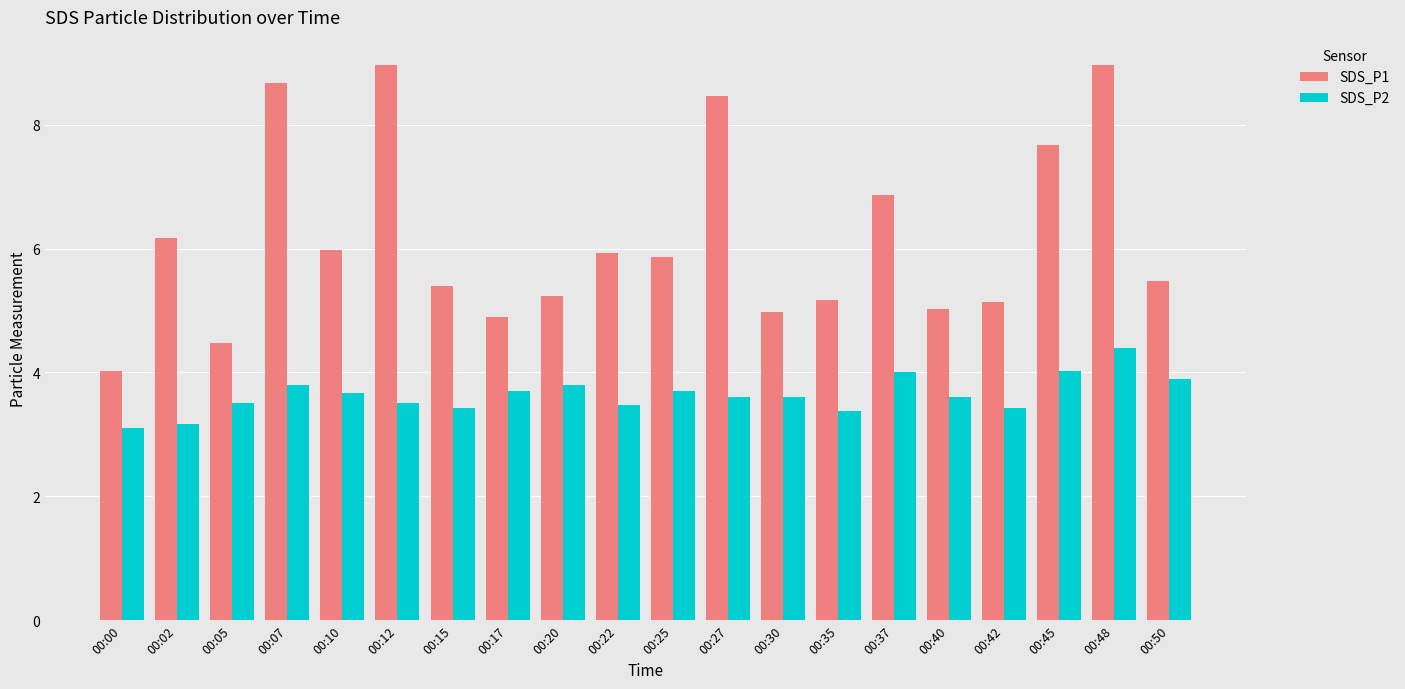

What is the total value across all series at 00:05?

8.0